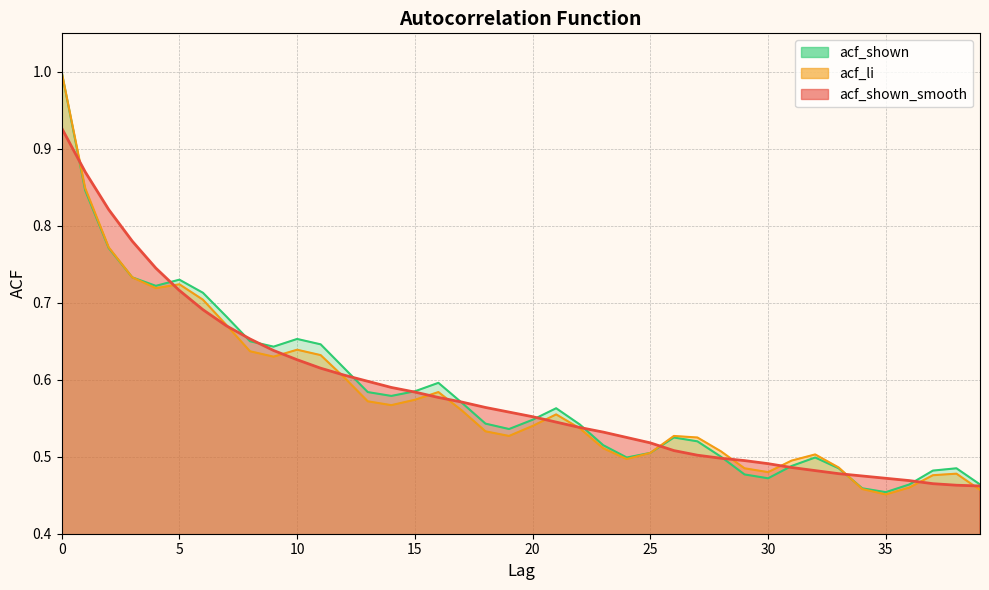

Which series has the widest spread of values?

acf_li